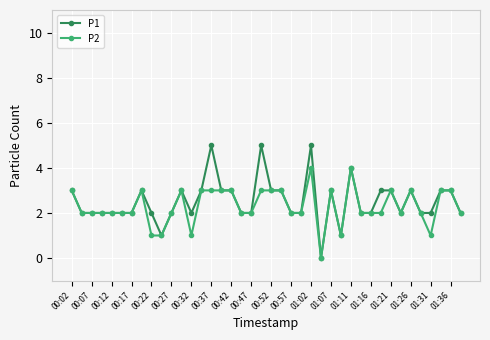

What is the greatest value displayed?

5